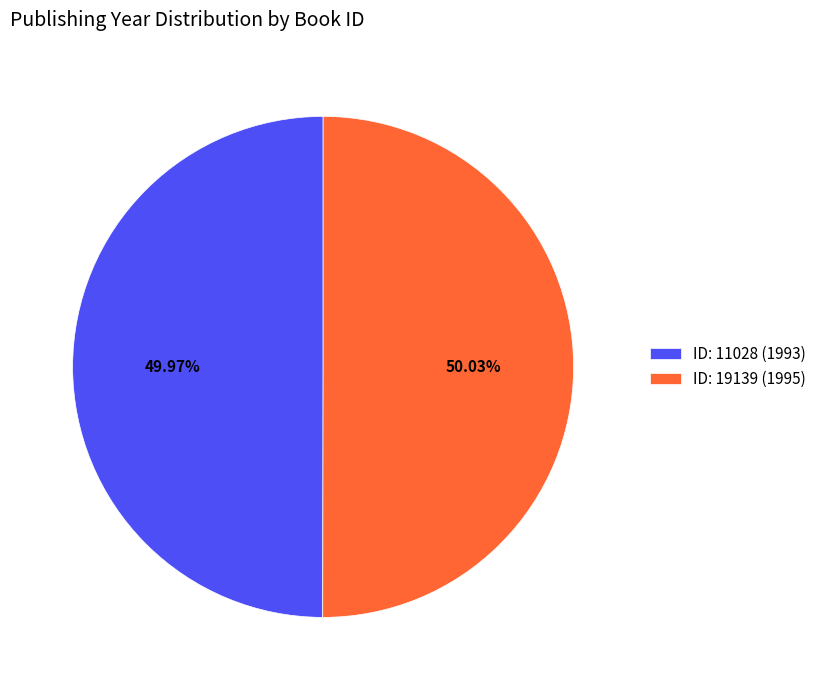

Is the sum of ID: 19139 (1995) and ID: 11028 (1993) greater than half?

Yes